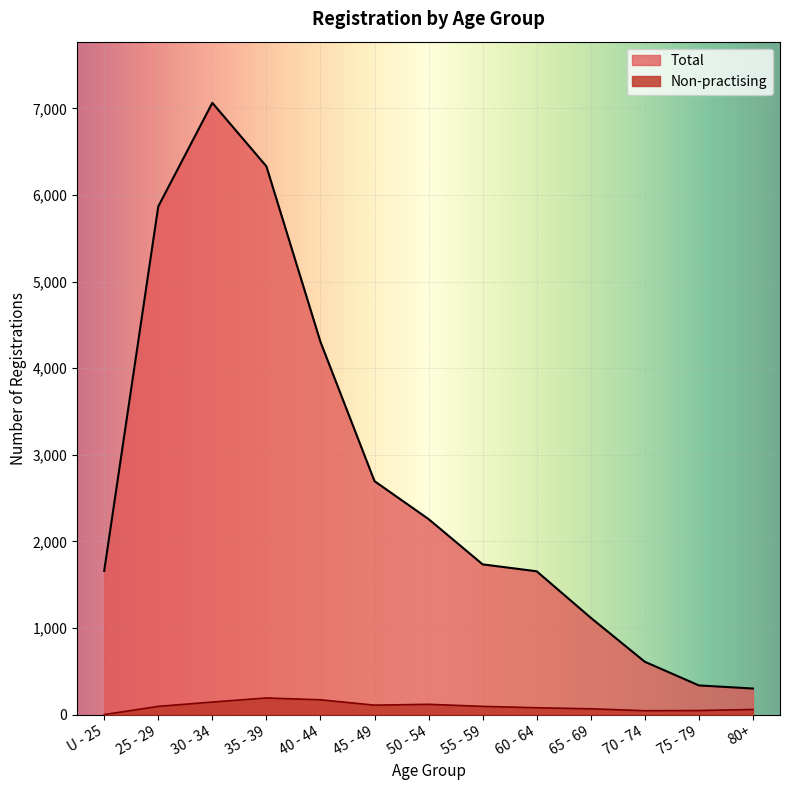

What is the highest value of the Total series?

7065